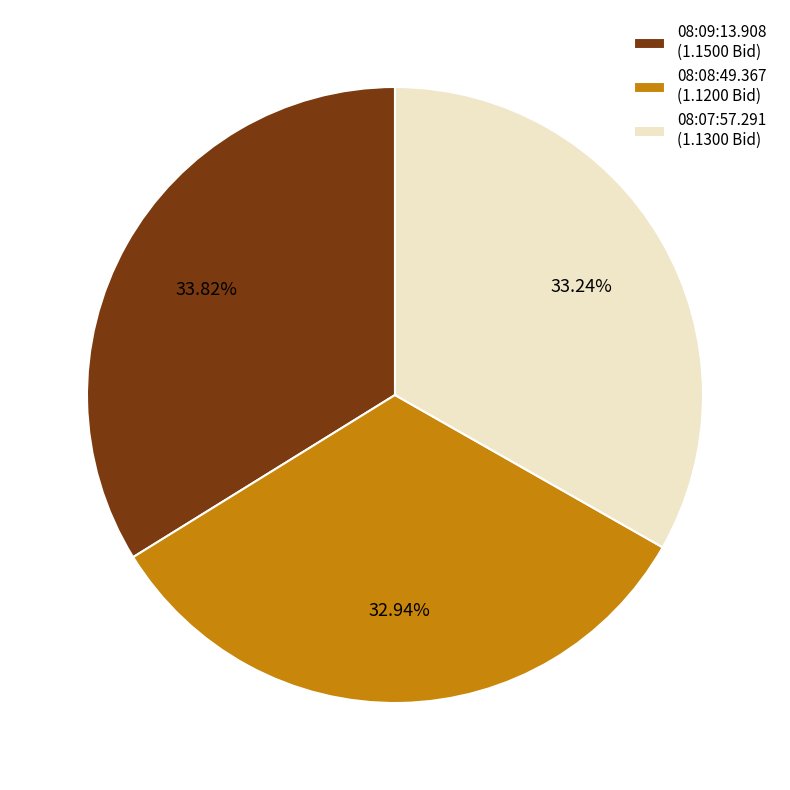

Does any single category account for the majority?

No